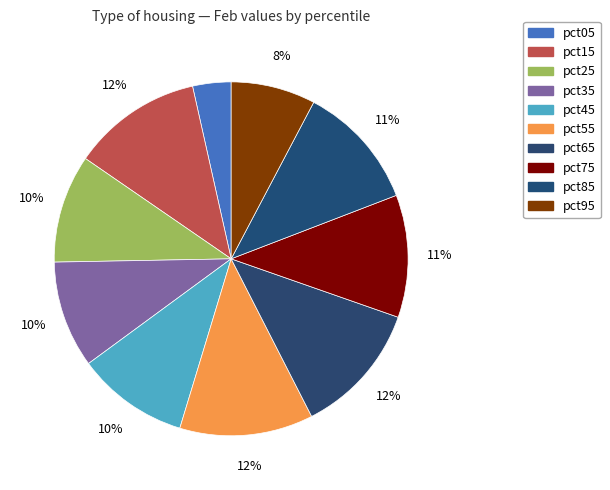

What percentage is NOT represented by pct25?

90.1%